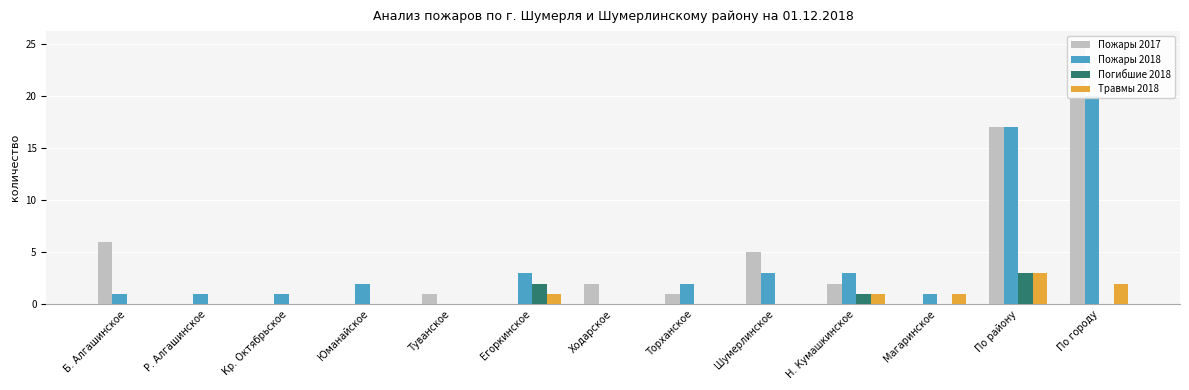

Reading left to right, extract all data points from this chart.

Пожары 2017: 6	0	0	0	1	0	2	1	5	2	0	17	25
Пожары 2018: 1	1	1	2	0	3	0	2	3	3	1	17	20
Погибшие 2018: 0	0	0	0	0	2	0	0	0	1	0	3	0
Травмы 2018: 0	0	0	0	0	1	0	0	0	1	1	3	2